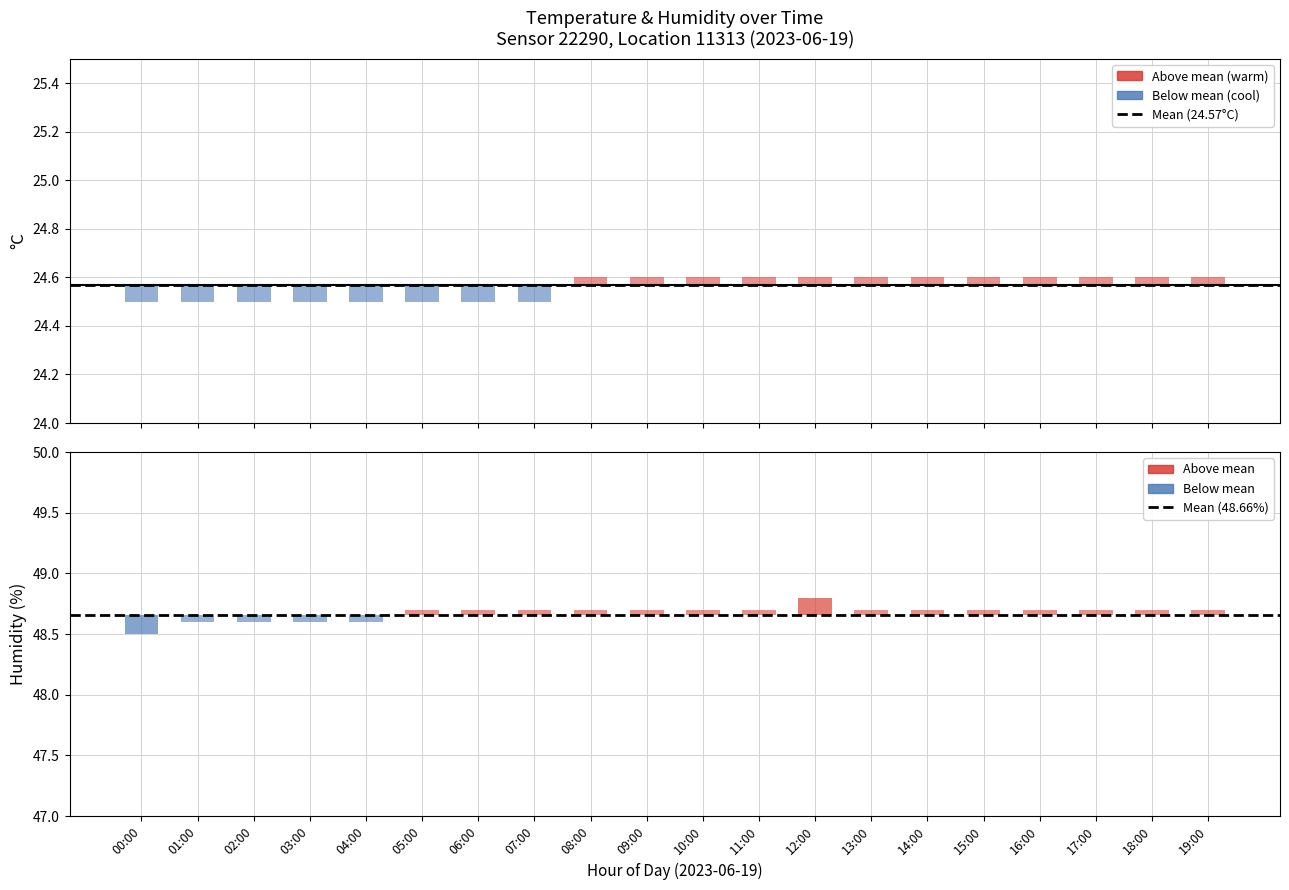

Which category has the highest value in the Mean temperature (24.57°C) series?

00:00